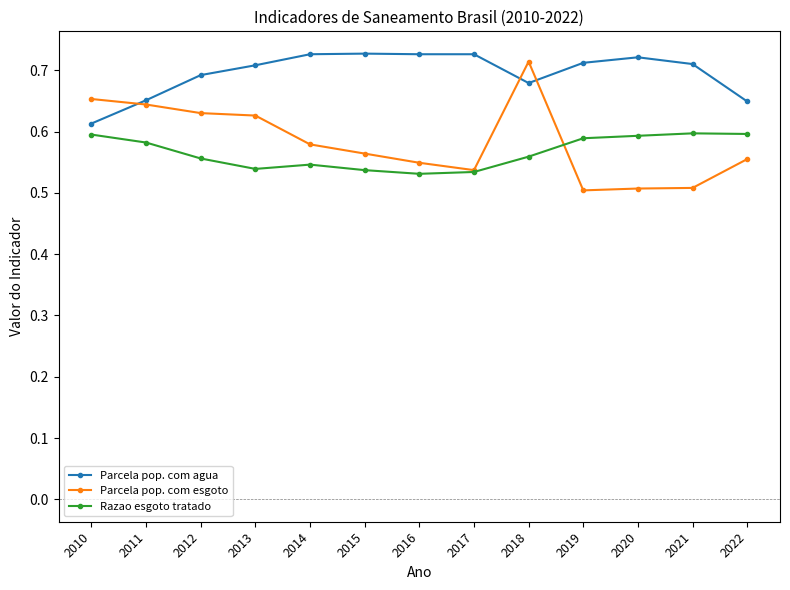

At which category is the sum across all series the highest?

2018